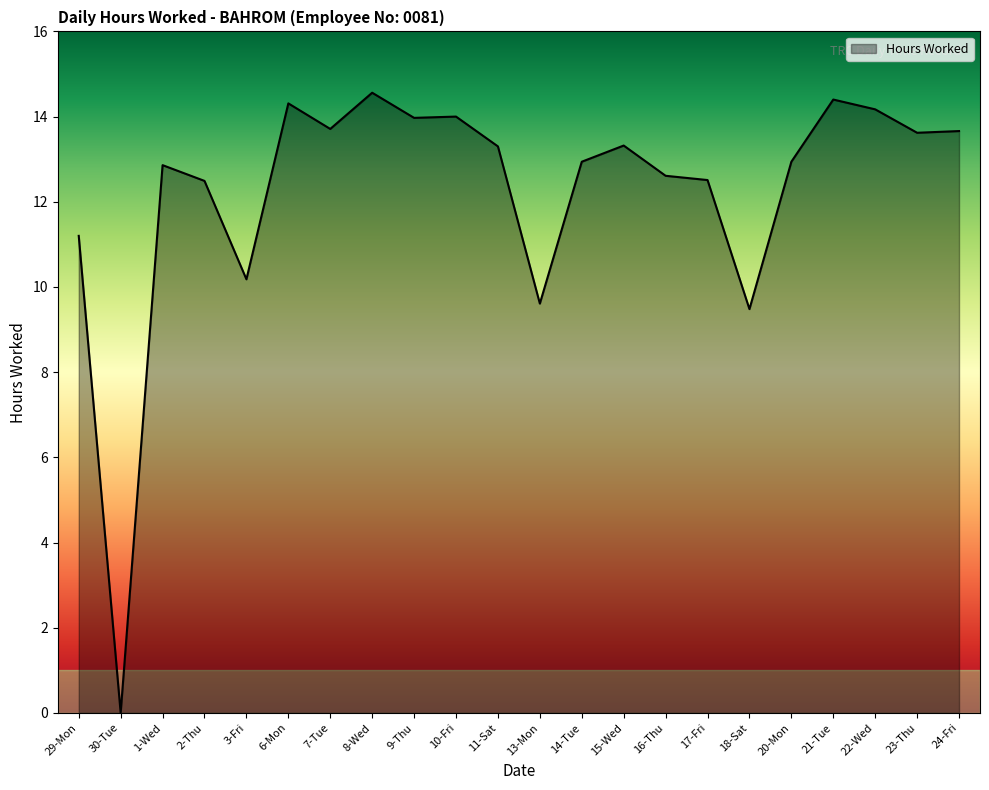

Which has a higher value, 15-Wed or 14-Tue?

15-Wed